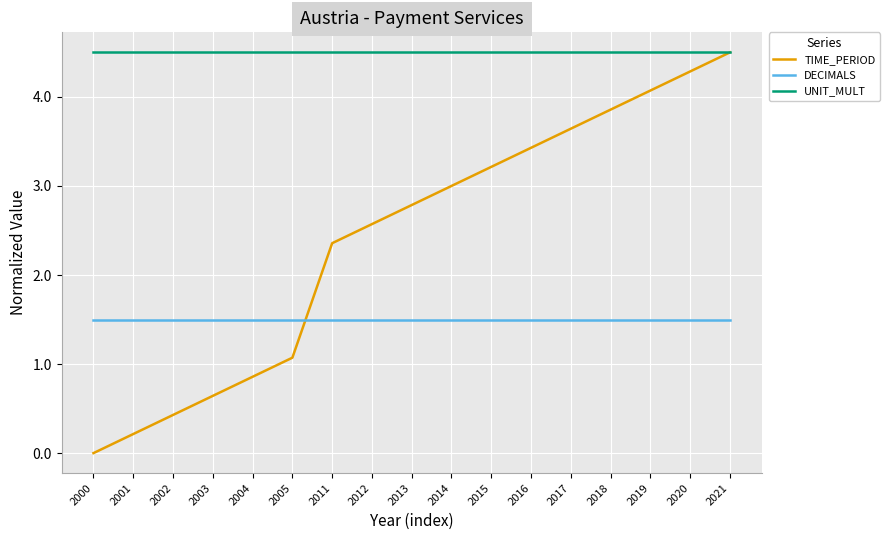

Reading left to right, transcribe all the data shown in this chart.

TIME_PERIOD: 2000=0.0	2001=0.2	2002=0.4	2003=0.6	2004=0.9	2005=1.1	2011=2.4	2012=2.6	2013=2.8	2014=3.0	2015=3.2	2016=3.4	2017=3.6	2018=3.9	2019=4.1	2020=4.3	2021=4.5
DECIMALS: 2000=1.5	2001=1.5	2002=1.5	2003=1.5	2004=1.5	2005=1.5	2011=1.5	2012=1.5	2013=1.5	2014=1.5	2015=1.5	2016=1.5	2017=1.5	2018=1.5	2019=1.5	2020=1.5	2021=1.5
UNIT_MULT: 2000=4.5	2001=4.5	2002=4.5	2003=4.5	2004=4.5	2005=4.5	2011=4.5	2012=4.5	2013=4.5	2014=4.5	2015=4.5	2016=4.5	2017=4.5	2018=4.5	2019=4.5	2020=4.5	2021=4.5